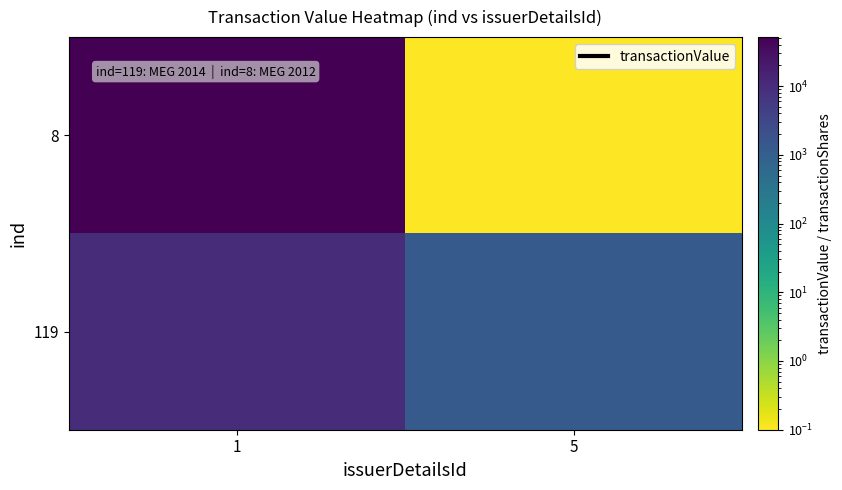

What is the total value across all series at 5?

1343.1